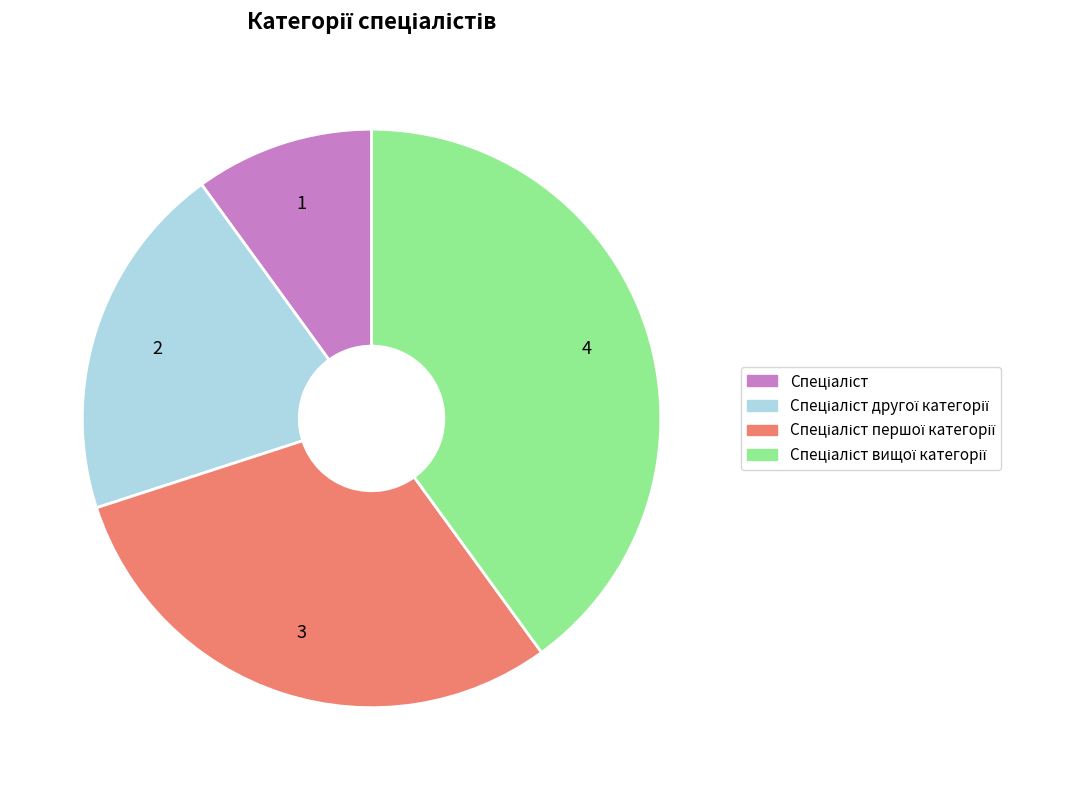

Is there a majority slice in this chart?

No